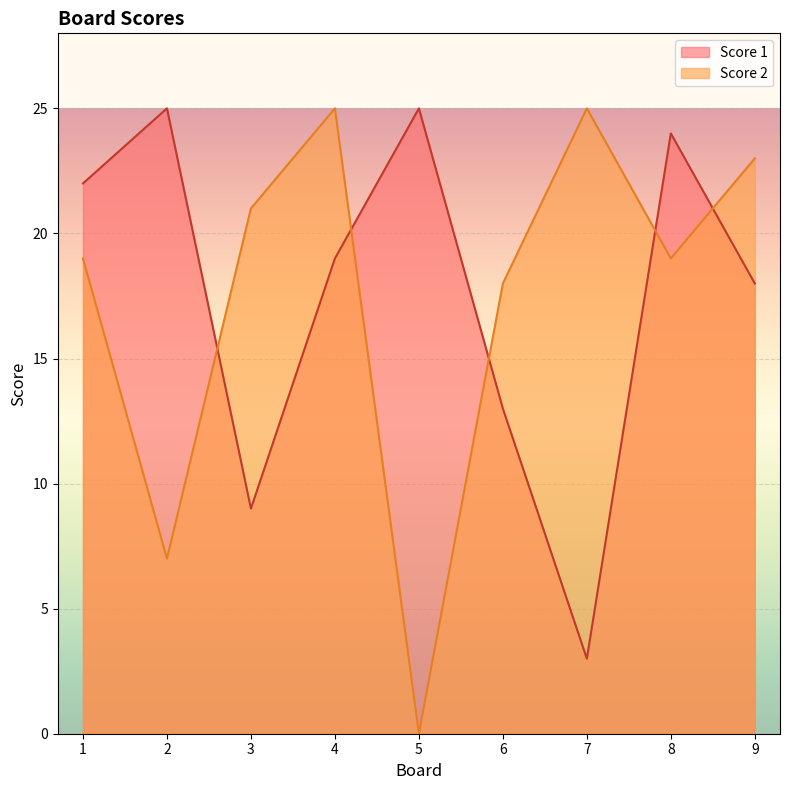

How many interior local peaks does the Score 1 series have?

3